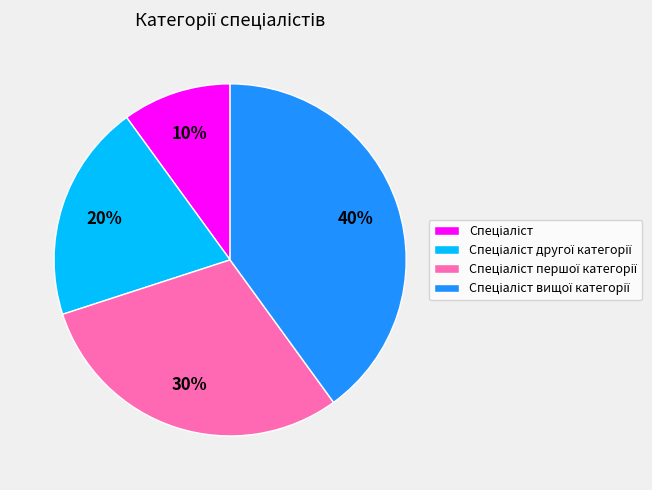

To the nearest percent, what is the average slice percentage?

25%